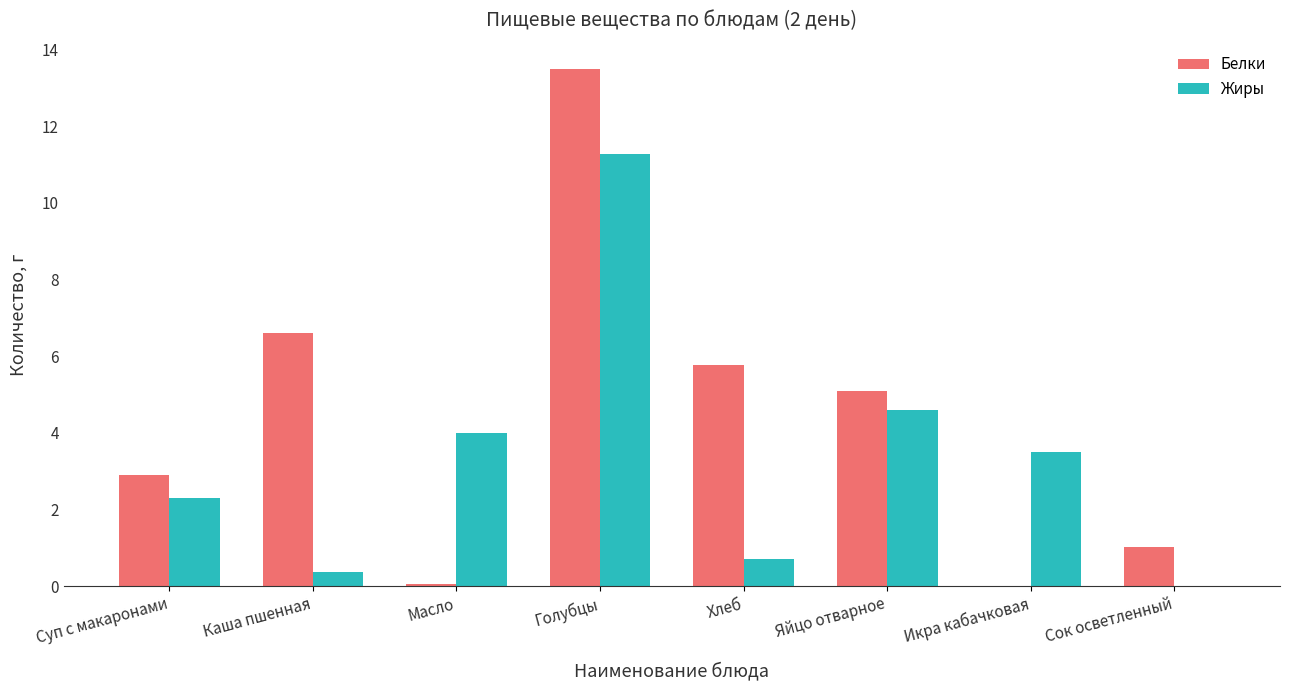

Which series has the largest range (max minus min)?

Белки